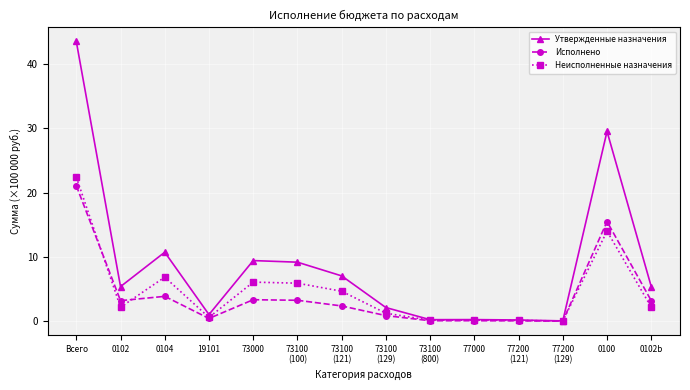

Which series has the largest total across all categories?

Утвержденные назначения